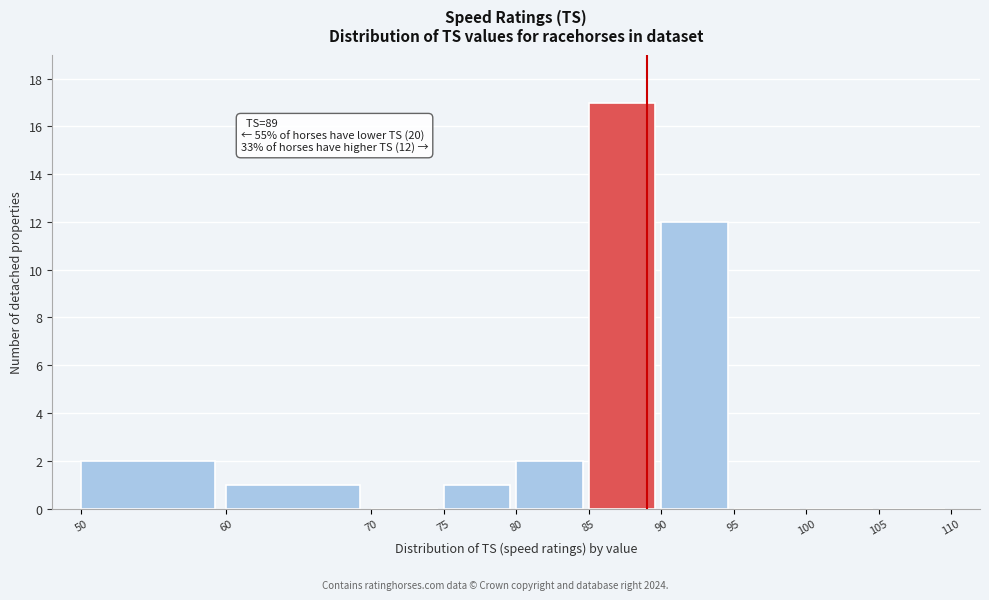

Which range on the x-axis has the tallest bar?

85 to 90